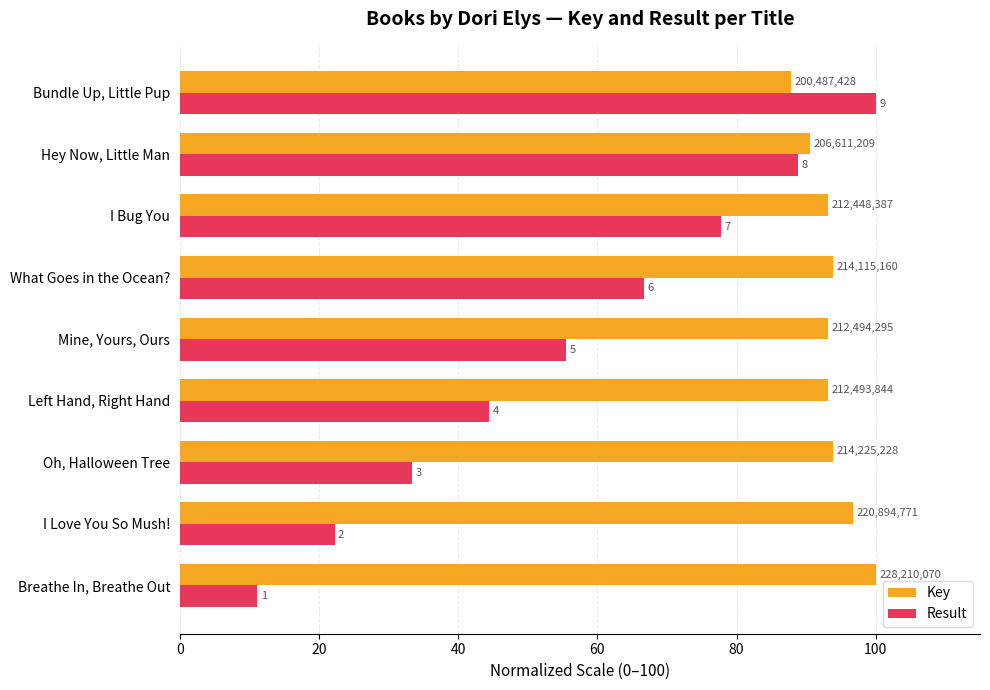

What are all the series names shown in the legend?

Key, Result